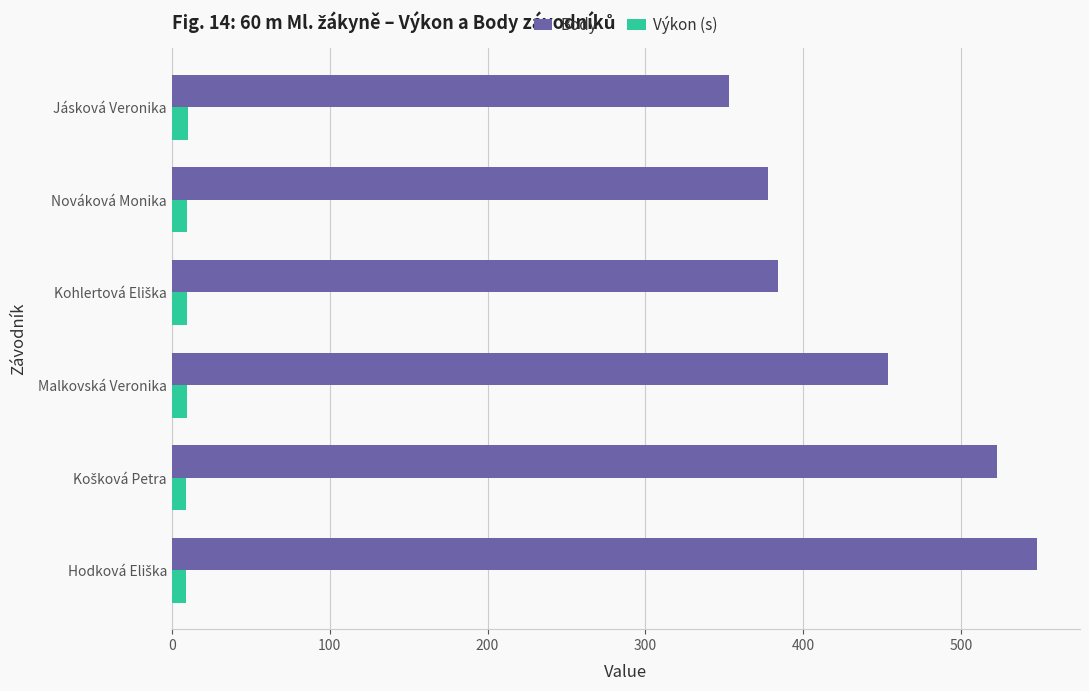

What is the highest value of the Výkon (s) series?

9.9